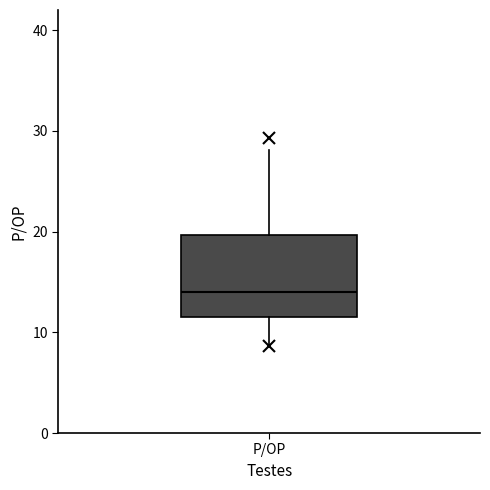

Where does the lower whisker of the box for P/OP end on the y-axis? The values are not printed on the chart, so give them approximately, as read against the axis.

9